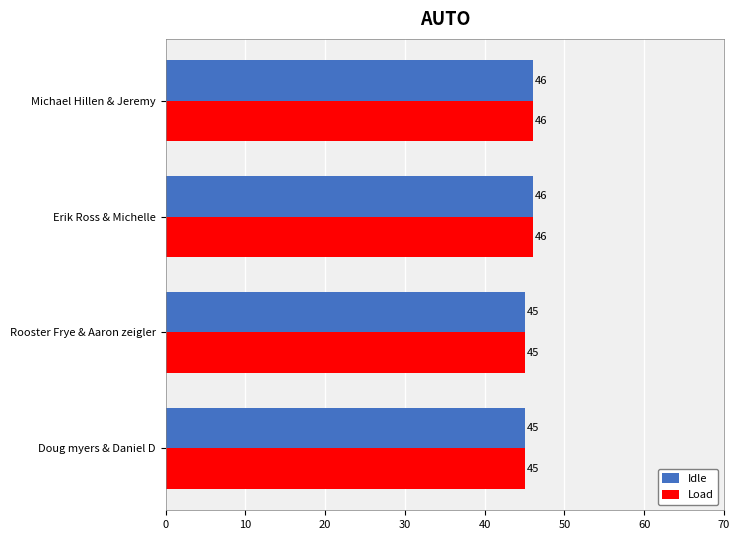

What is the average value of the Load series?

46